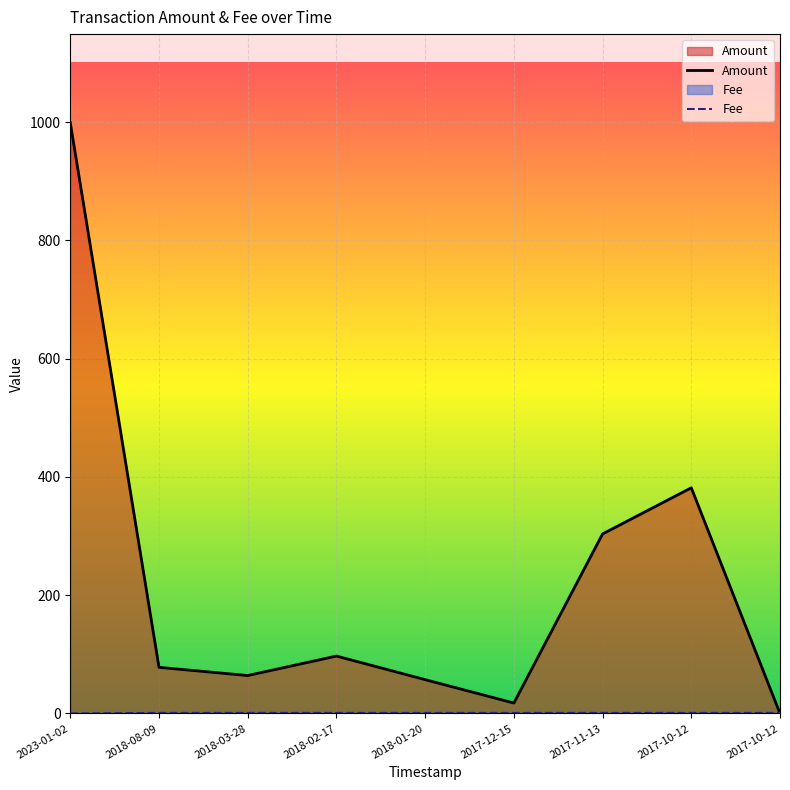

Which category has the highest value across all series?

2023-01-02